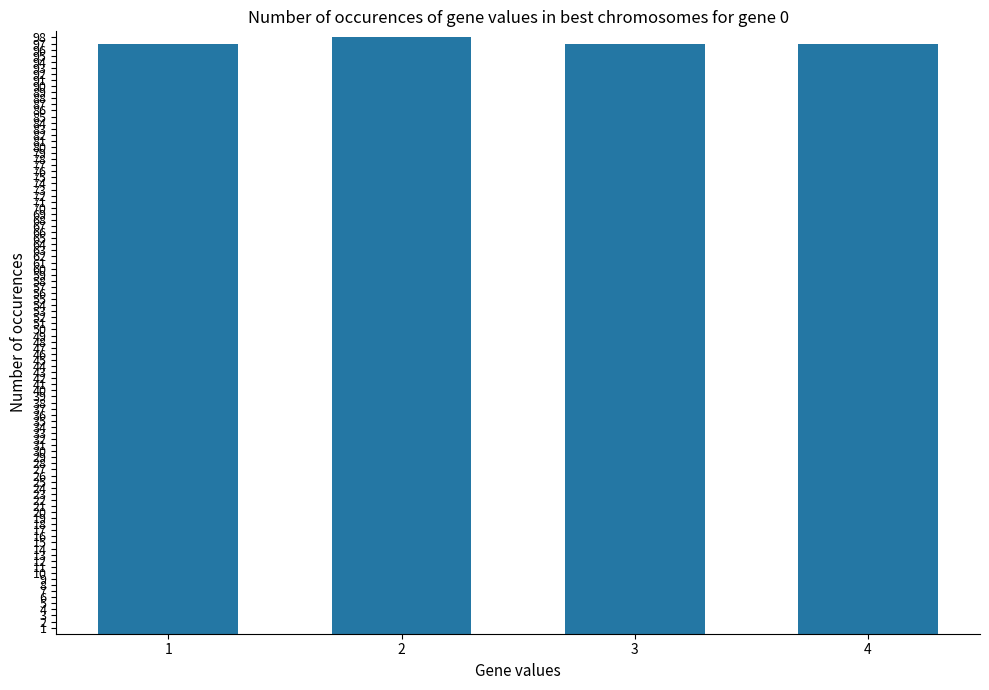

What is the value of the 4th bar from the left?

97